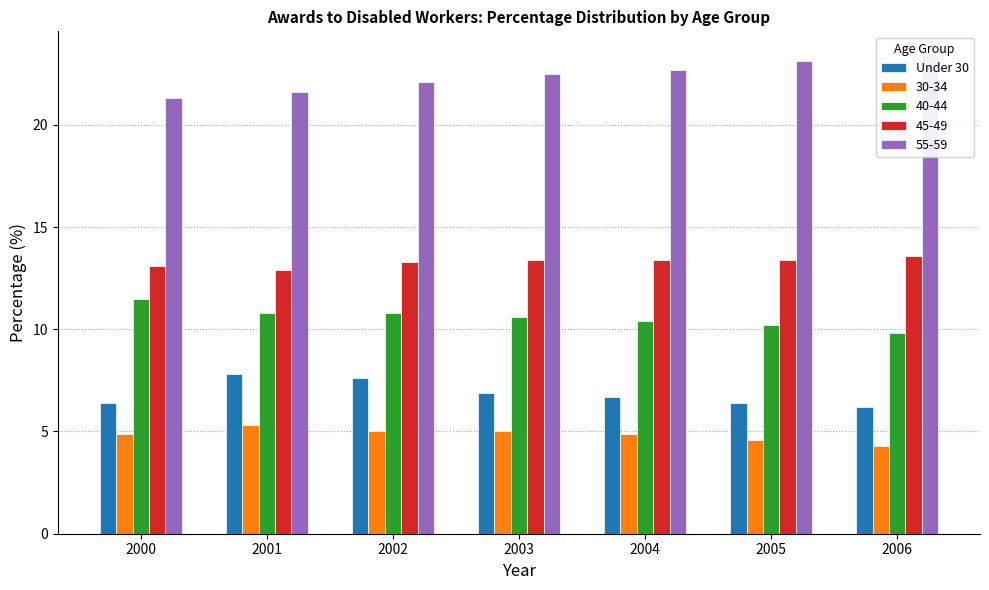

What is the minimum value shown in the chart?

6.2